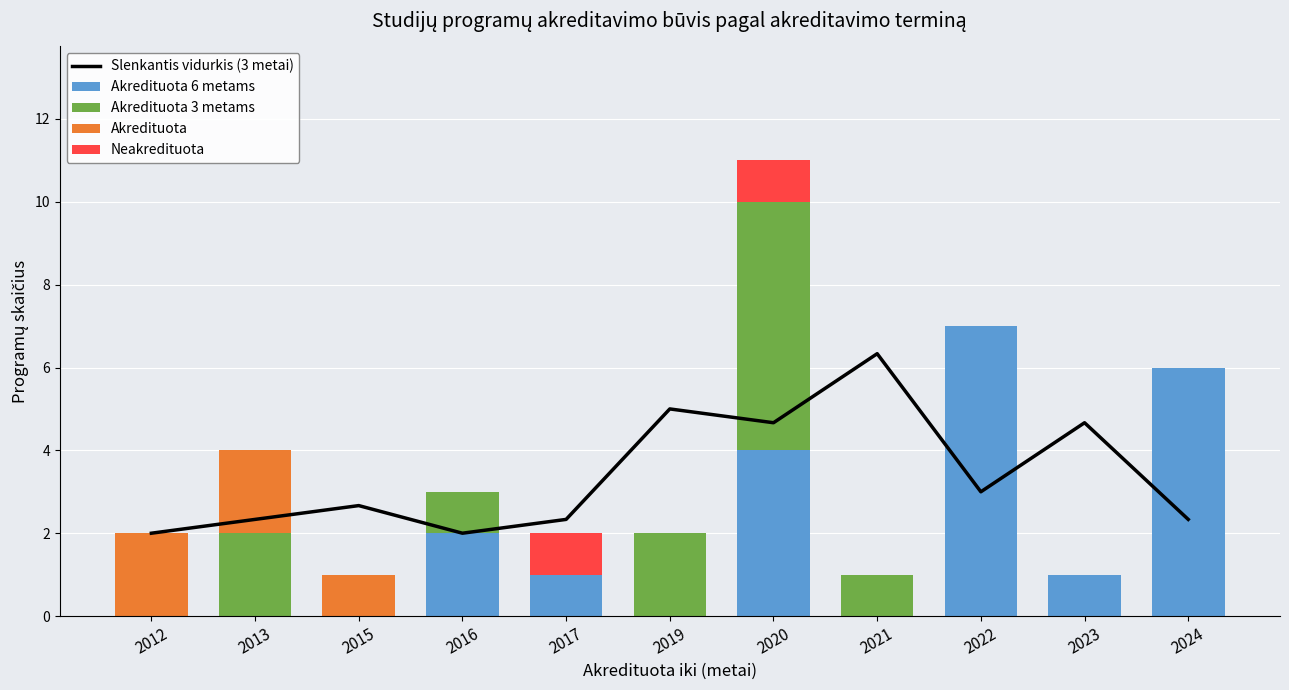

What is the highest value of the Akredituota 6 metams series?

7.0